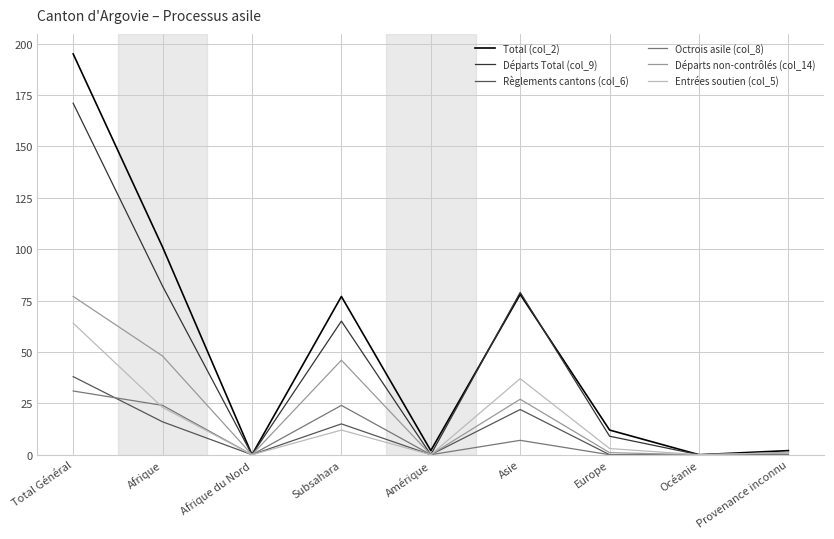

Read the Total (col_2) value at Afrique.

101